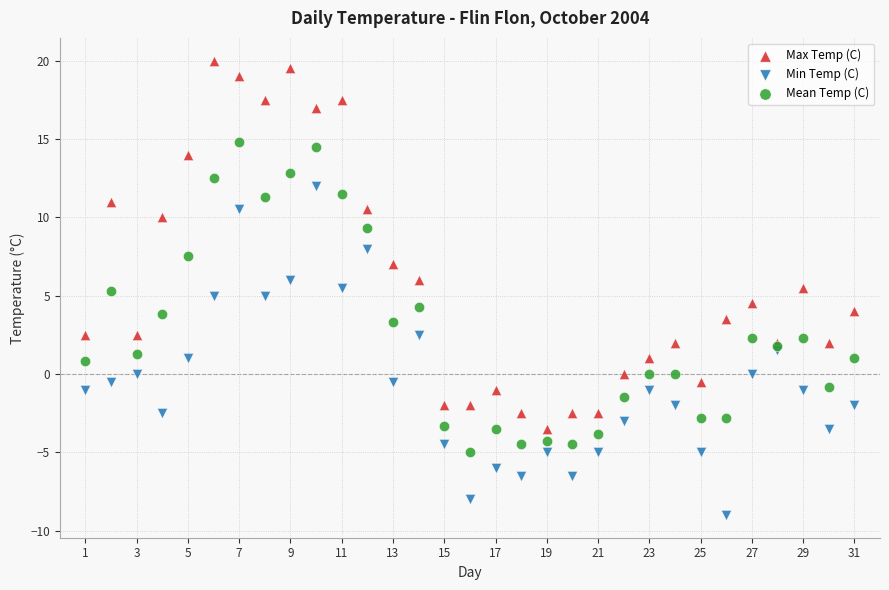

Which series has the largest Y range (max minus min)?

Max Temp (C)